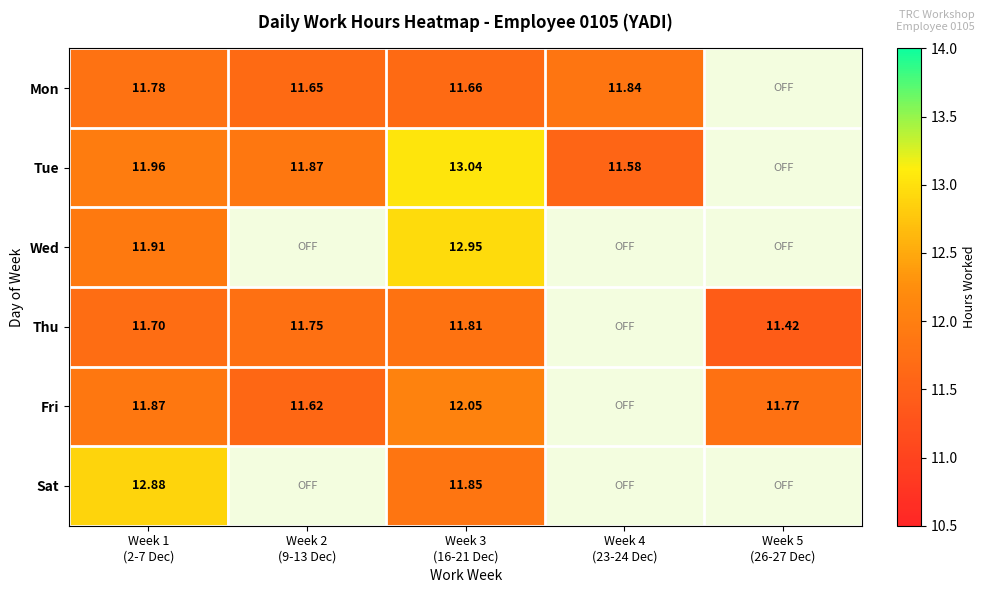

What is the minimum value for Mon?

11.7